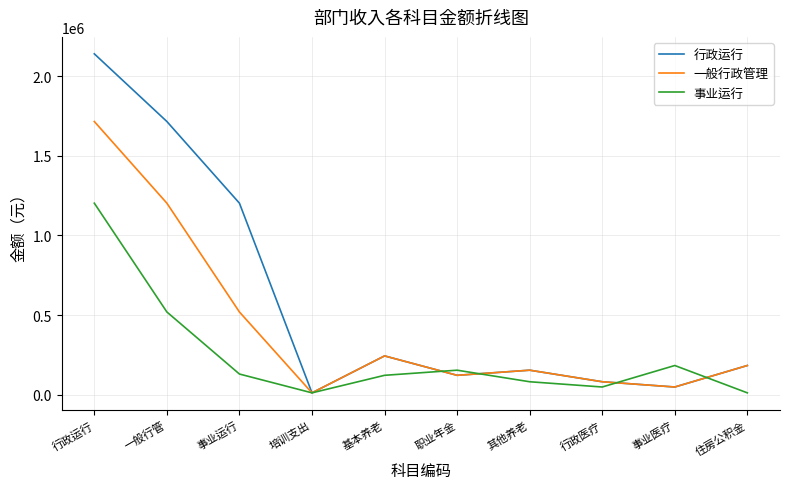

At which label is 事业运行 closest to 607073?

一般行管